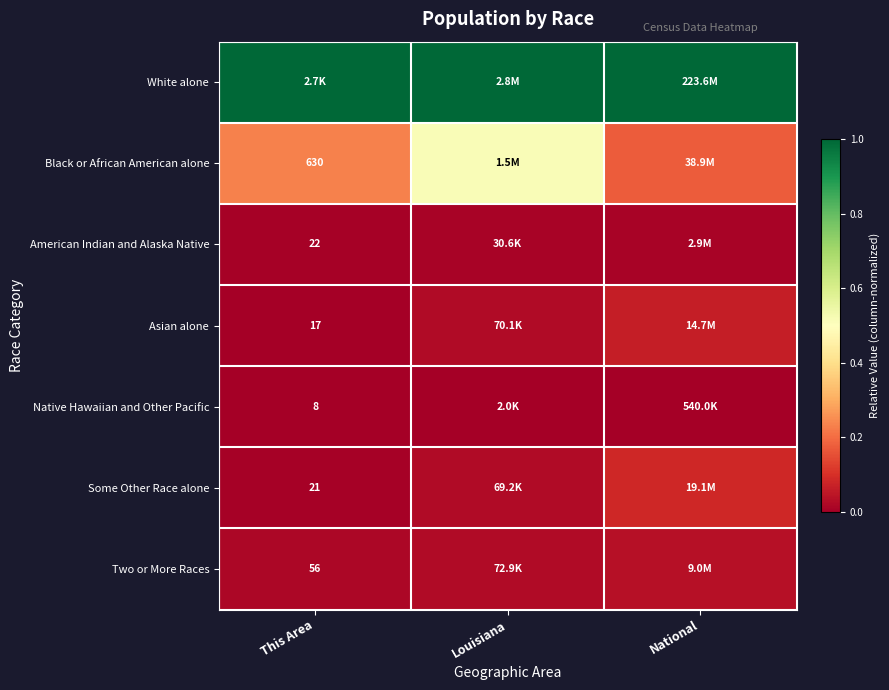

Which series has the largest range (max minus min)?

Black or African American alone